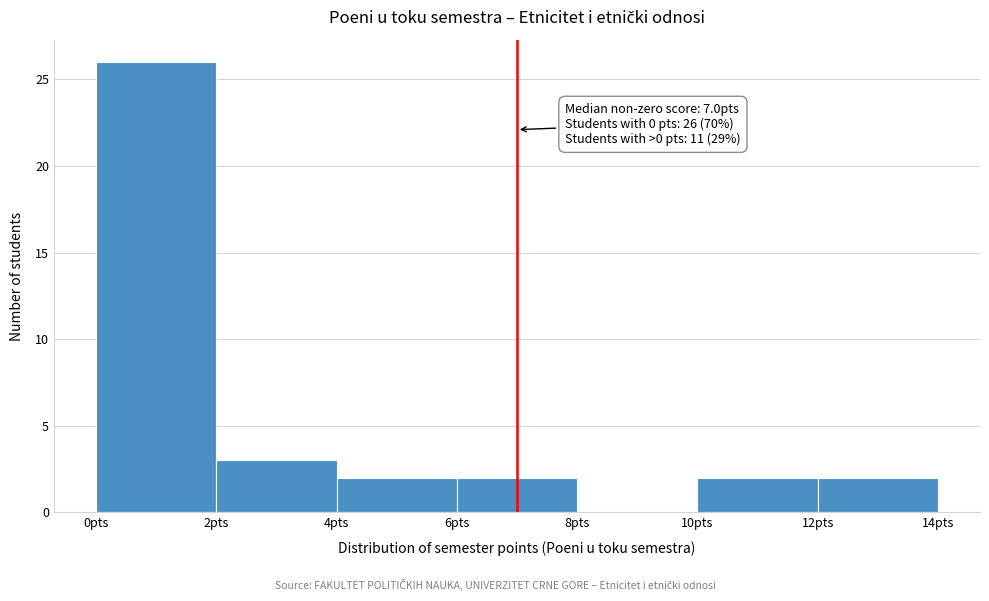

Which range on the x-axis has the tallest bar?

0 to 2